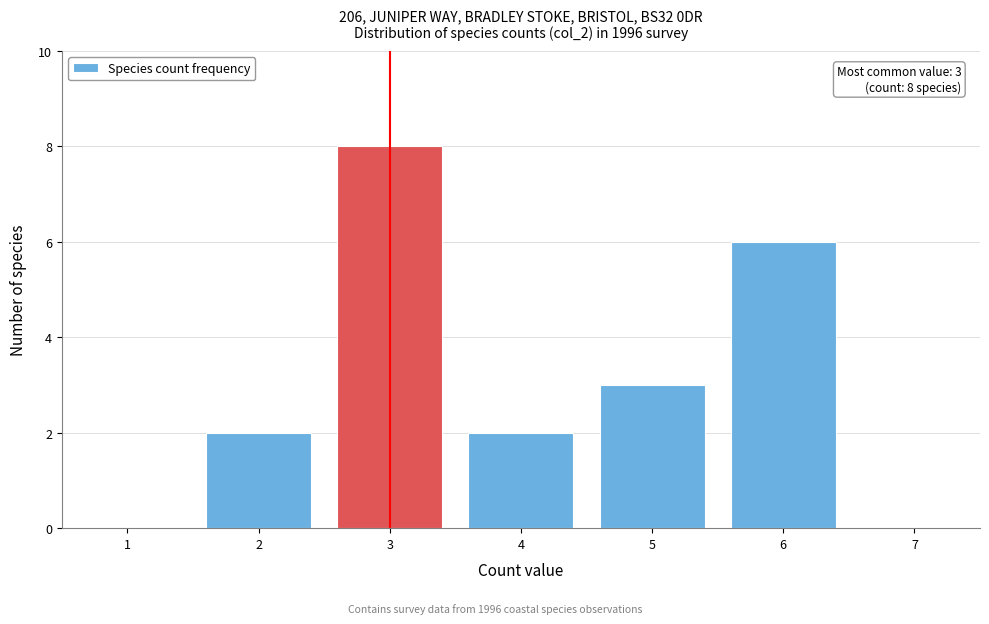

Reading right to left, what are all the values shown in this chart?

7=0	6=6	5=3	4=2	3=8	2=2	1=0